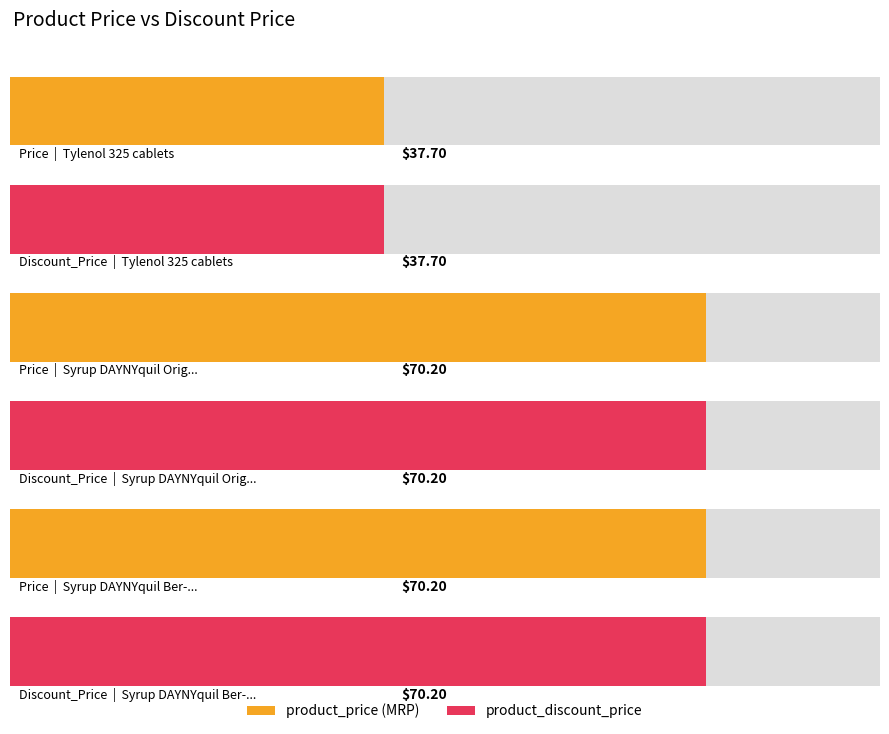

Which series has the widest spread of values?

product_price (MRP)